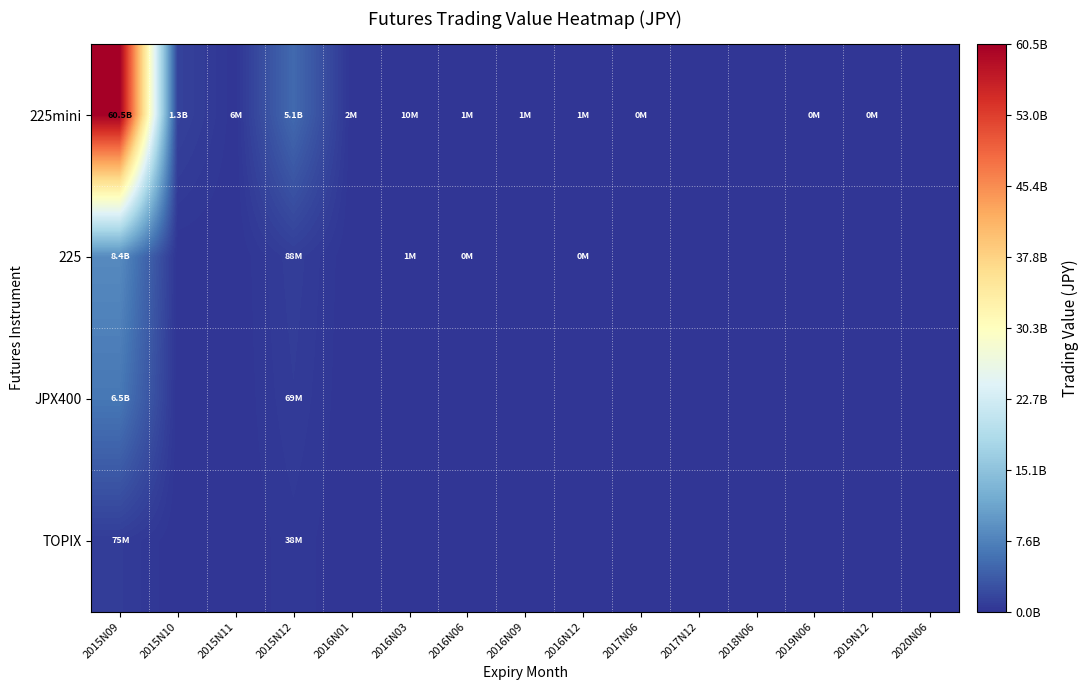

Reading left to right, what are all the values shown in this chart?

225mini: 2015N09=6051860485	2015N10=129420715	2015N11=6111710	2015N12=506330059	2016N01=1965325	2016N03=9550950	2016N06=635365	2016N09=652375	2016N12=612915	2017N06=156310	2017N12=0	2018N06=0	2019N06=185145	2019N12=133660	2020N06=0
225: 2015N09=841903990	2015N10=0	2015N11=0	2015N12=88128621	2016N01=0	2016N03=1099980	2016N06=229510	2016N09=0	2016N12=17530	2017N06=0	2017N12=0	2018N06=0	2019N06=0	2019N12=0	2020N06=0
JPX400: 2015N09=646838505	2015N10=0	2015N11=0	2015N12=68505568	2016N01=0	2016N03=0	2016N06=0	2016N09=0	2016N12=0	2017N06=0	2017N12=0	2018N06=0	2019N06=0	2019N12=0	2020N06=0
TOPIX: 2015N09=74868681	2015N10=0	2015N11=0	2015N12=38324377	2016N01=0	2016N03=0	2016N06=0	2016N09=0	2016N12=0	2017N06=0	2017N12=0	2018N06=0	2019N06=0	2019N12=0	2020N06=0